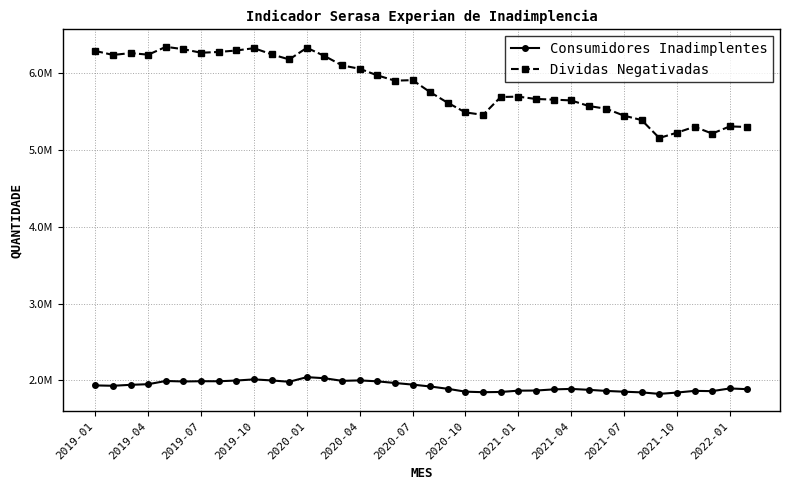

What are all the series names shown in the legend?

Consumidores Inadimplentes, Dividas Negativadas